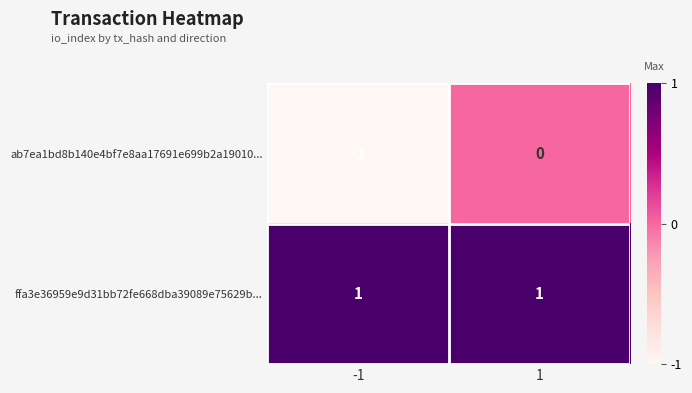

List the series in order of their peak value, lowest first.

ab7ea1bd8b140e4bf7e8aa17691e699b2a19010..., ffa3e36959e9d31bb72fe668dba39089e75629b...